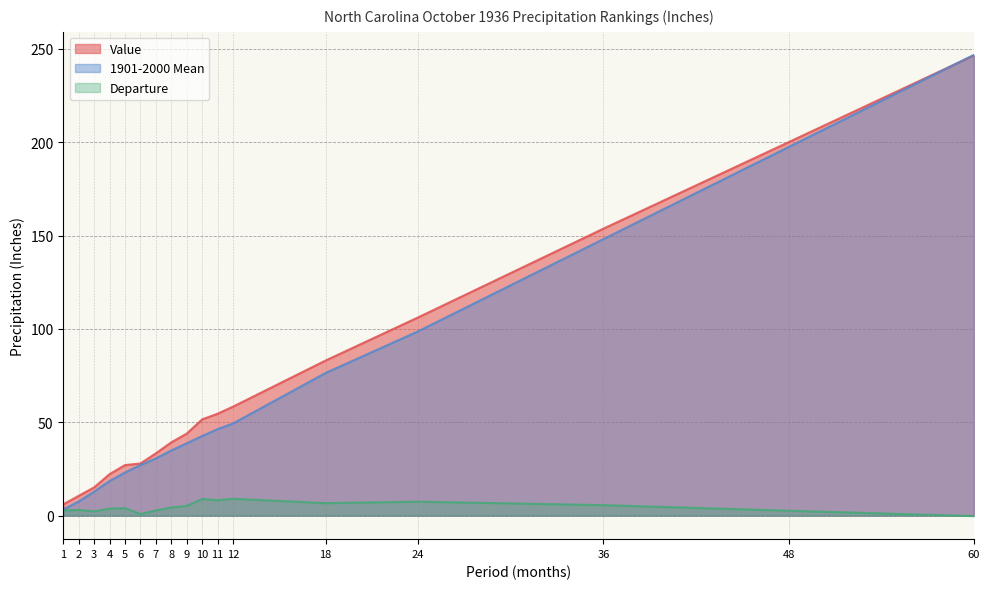

Where is Value nearest to the value 126?

24